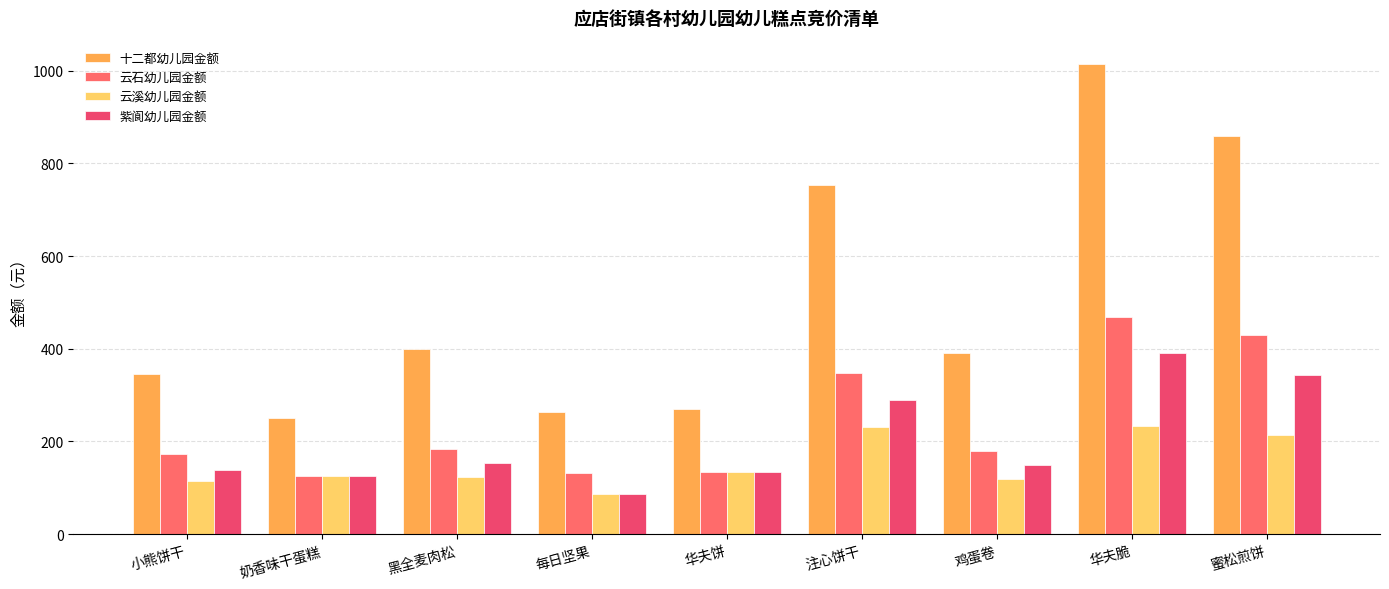

At how many categories does at least one series exceed 348?

5